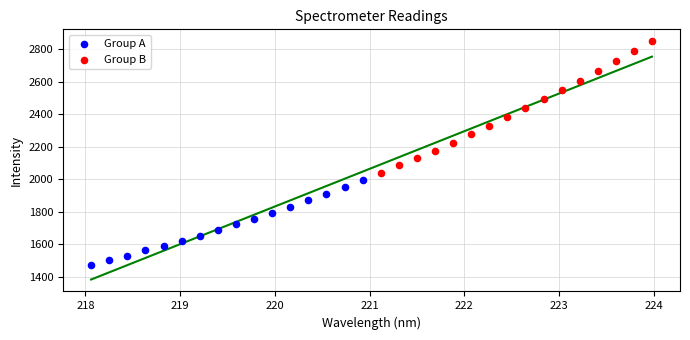

What are all the series names shown in the legend?

Group A, Group B